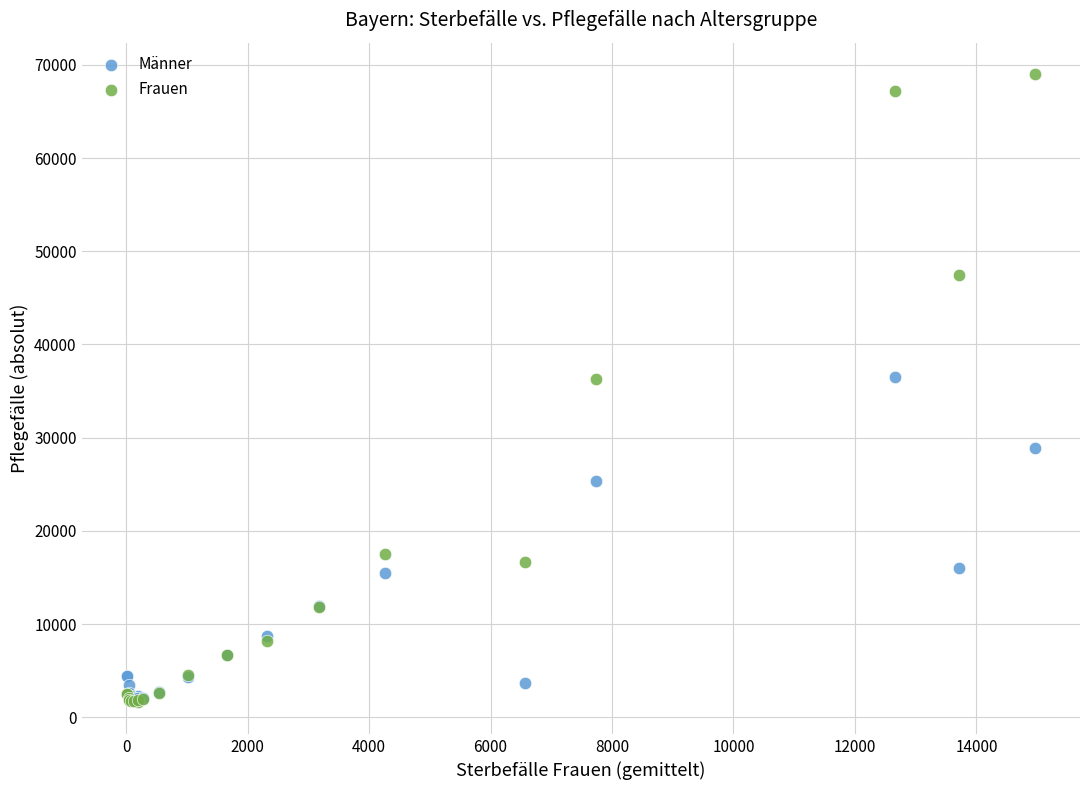

In the Männer series, what Y value is closest to 19288?

15996